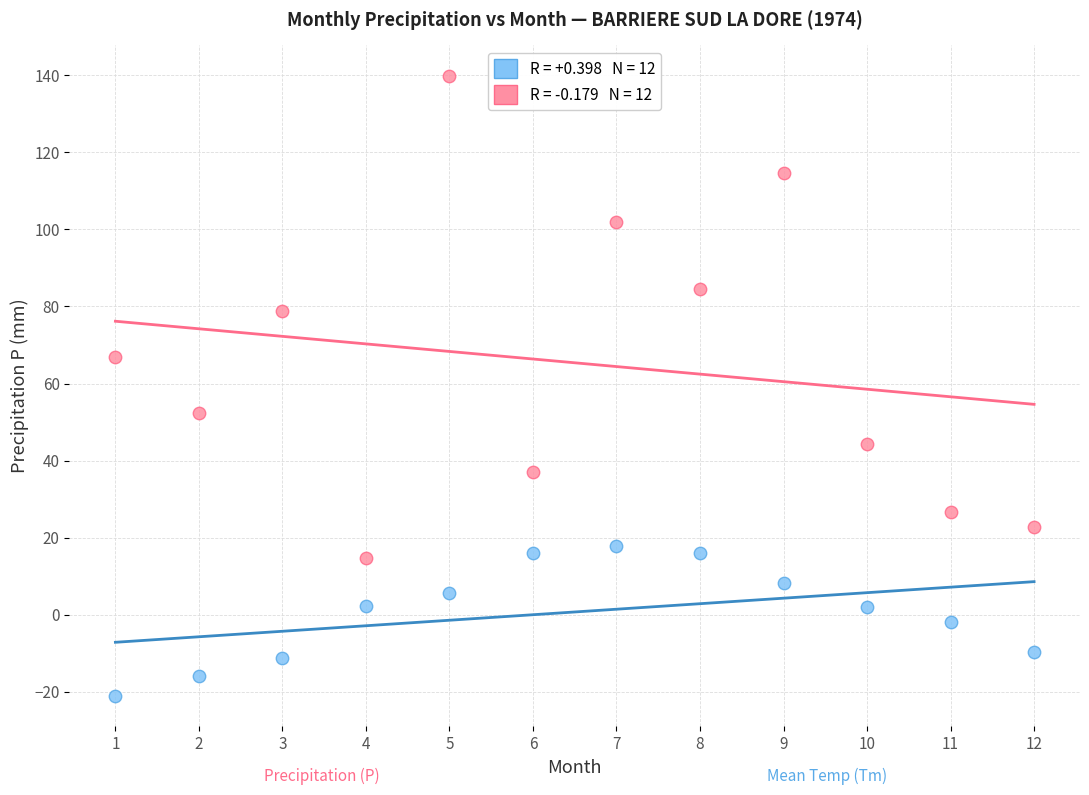

Across all data points, what is the range of Y values (max minus min)?

160.8